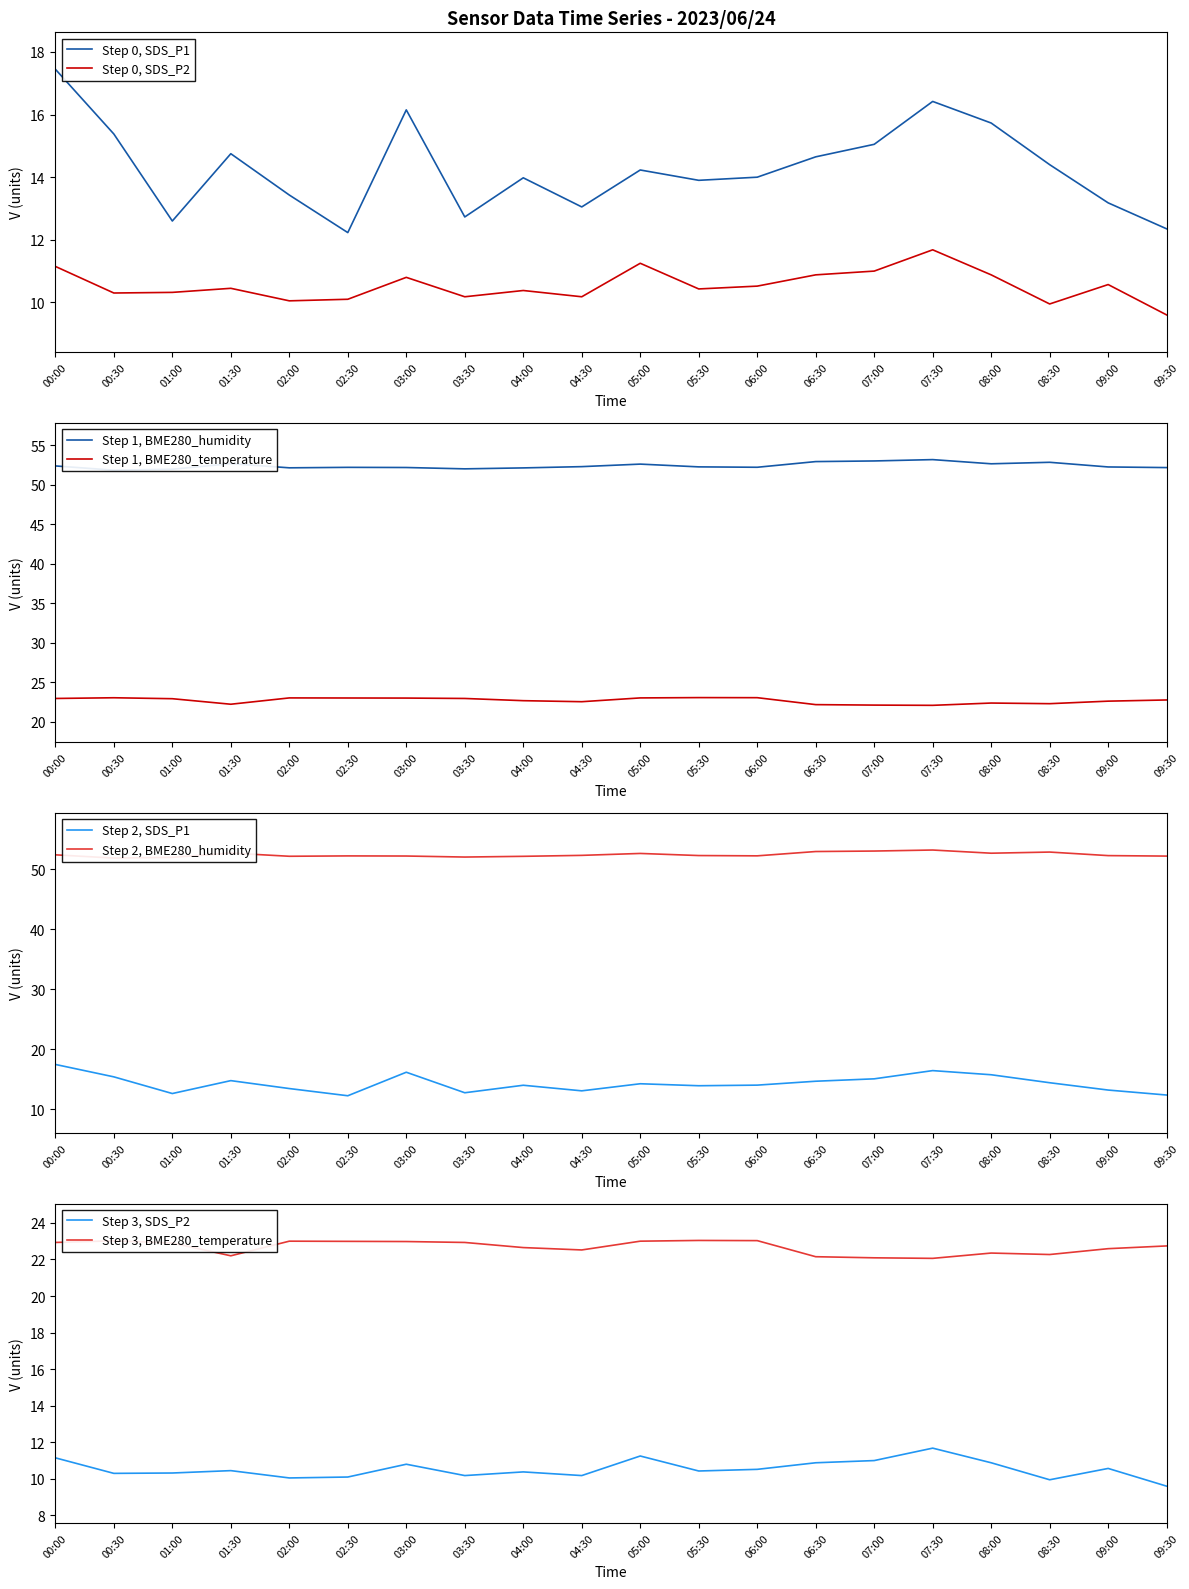

True or false: BME280_temperature has a value of 33.6 at 00:30.

False